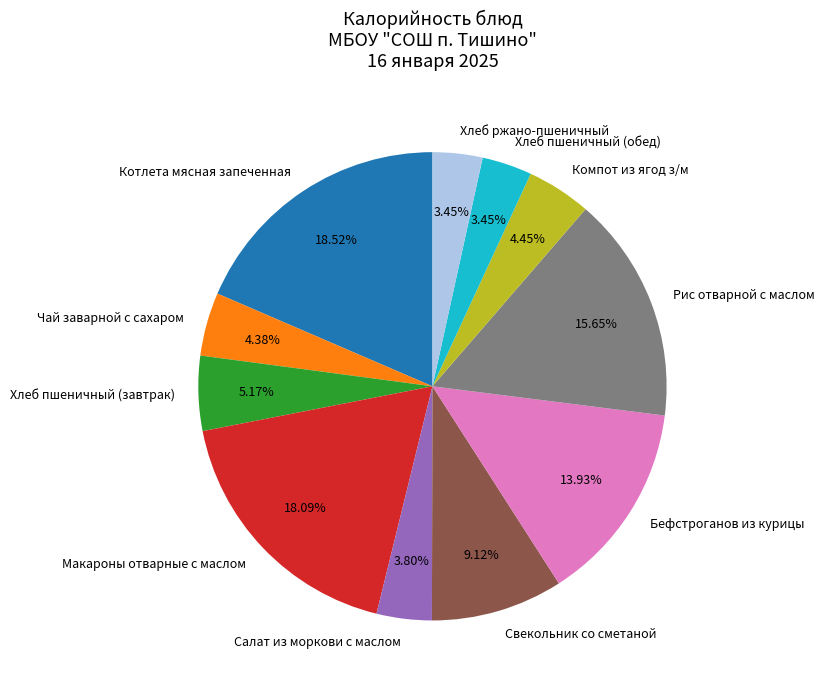

Count the number of slices in the pie.

11